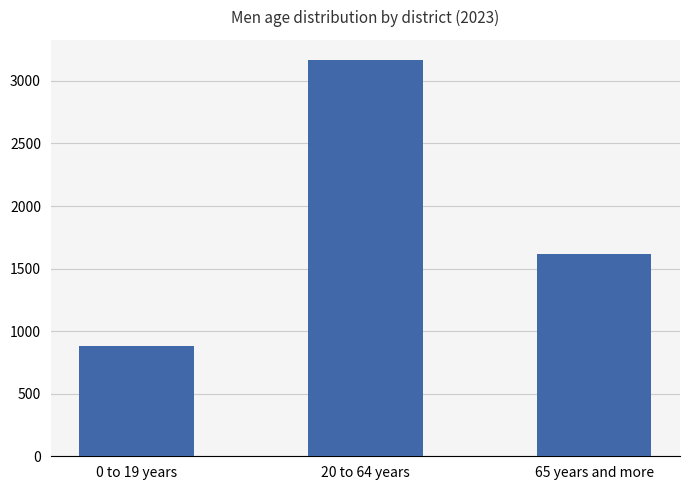

List the labels in order of value, largest first.

20 to 64 years, 65 years and more, 0 to 19 years